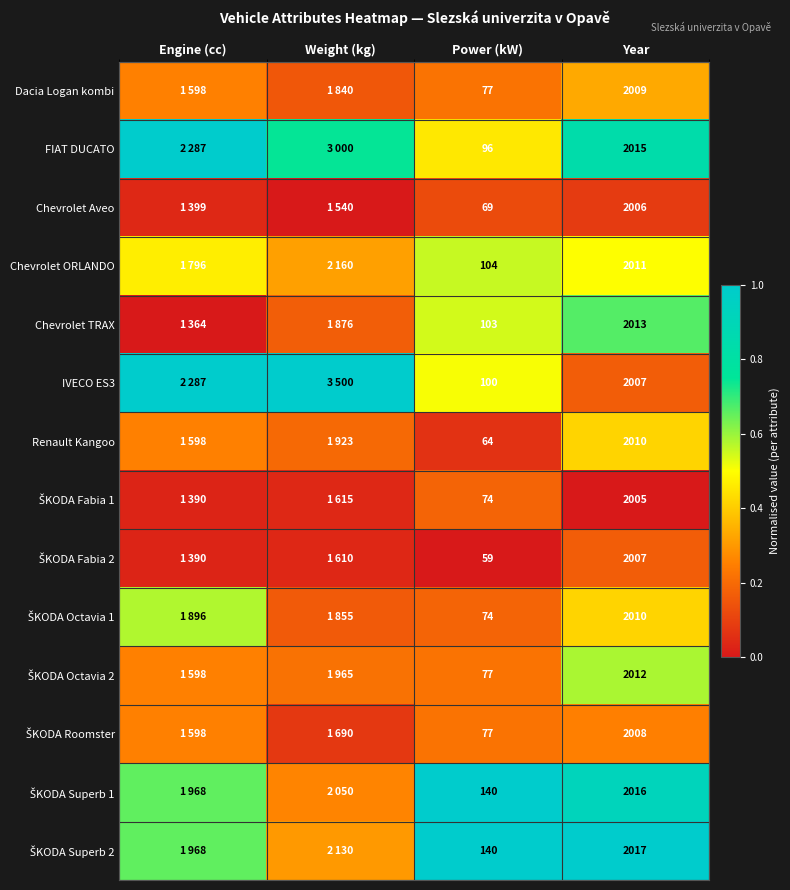

Is the value of Chevrolet ORLANDO at Year greater than the value of Renault Kangoo at Power (kW)?

Yes